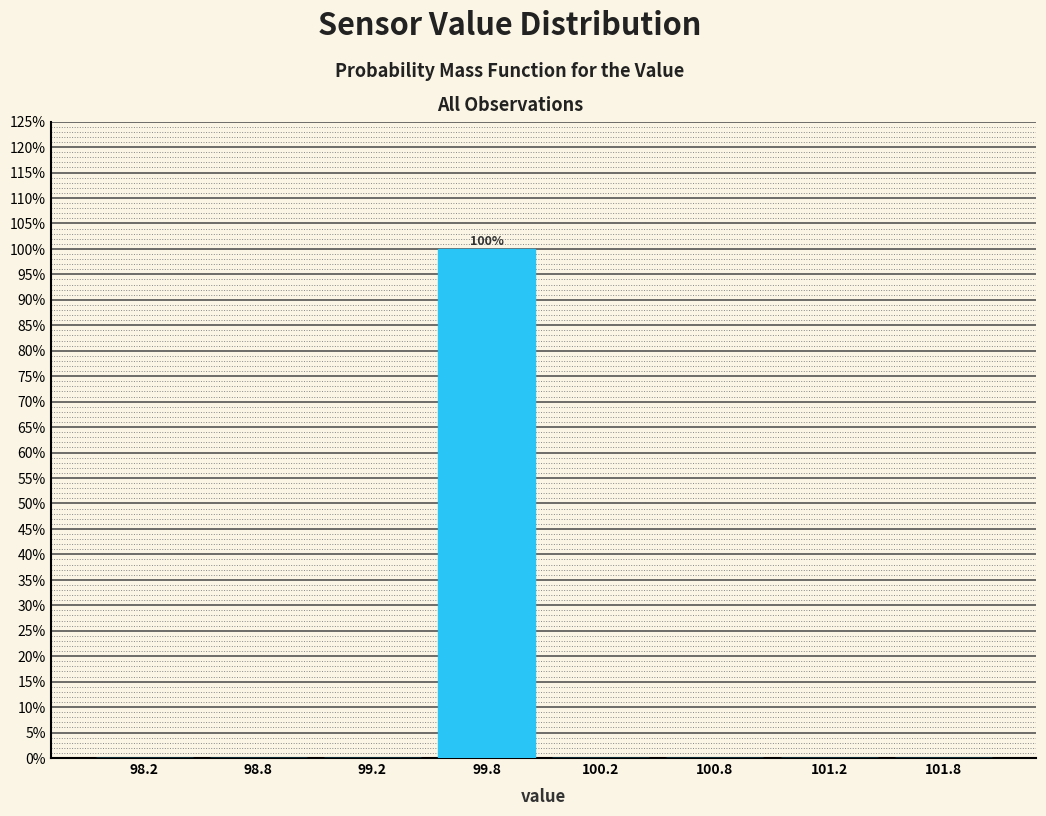

Reading left to right, transcribe all the data shown in this chart.

98.2=0	98.8=0	99.2=0	99.8=100	100.2=0	100.8=0	101.2=0	101.8=0